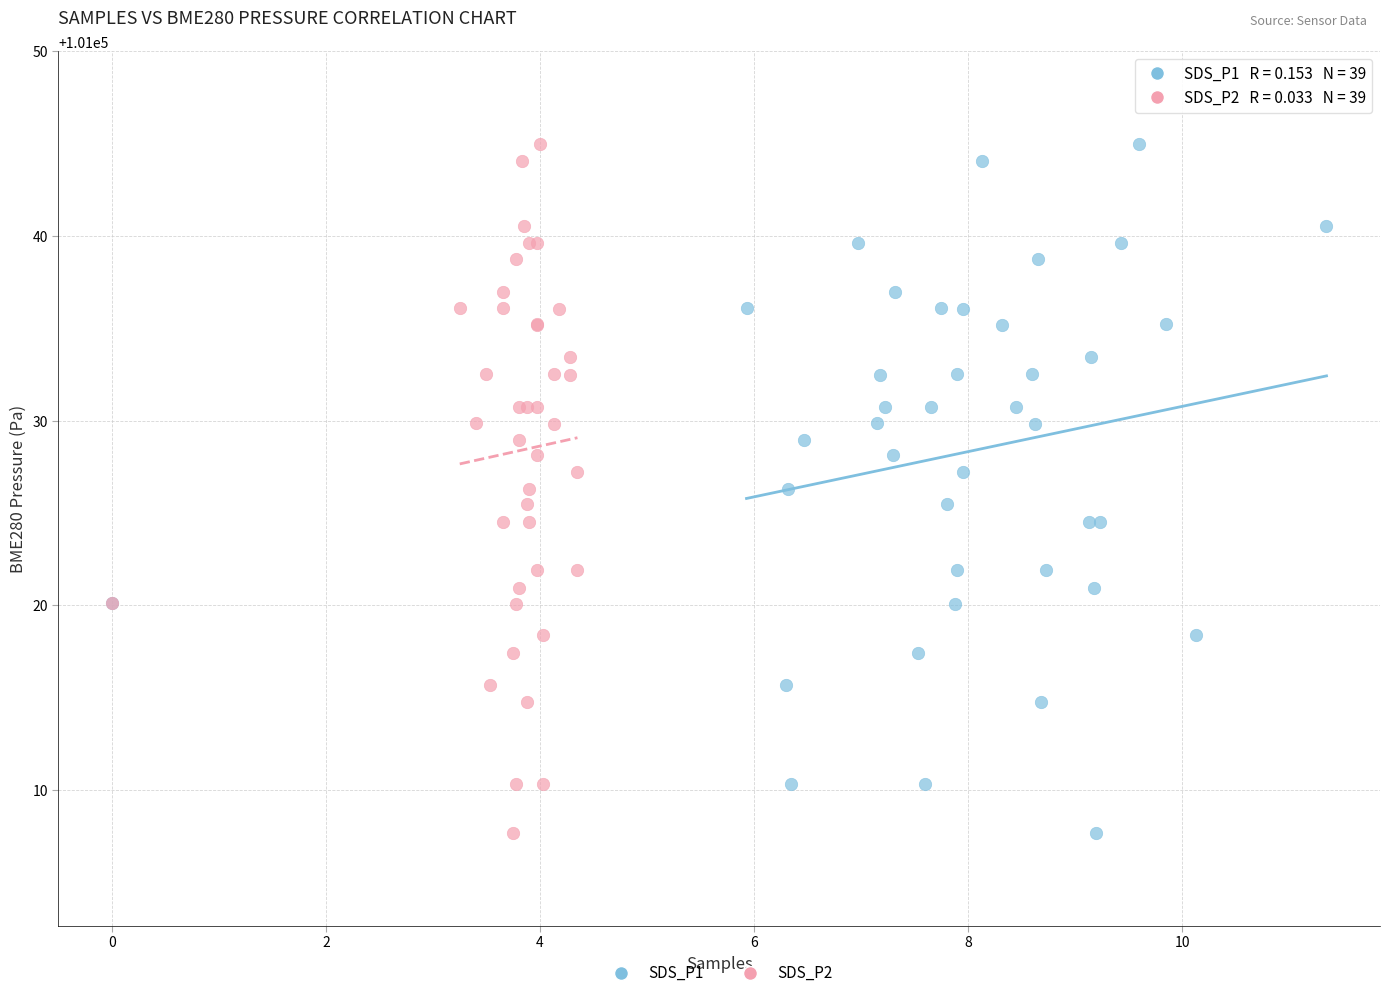

What are all the series names shown in the legend?

SDS_P1, SDS_P2